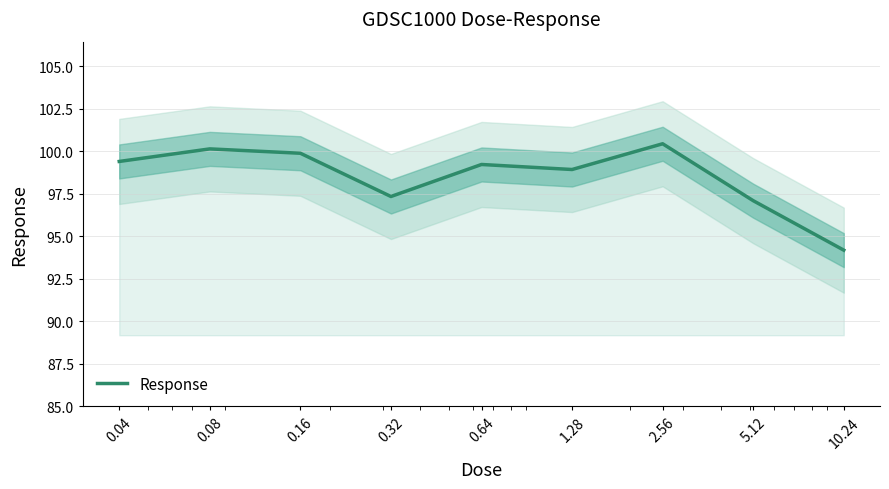

True or false: the data shows 97.3 at 0.32.

True